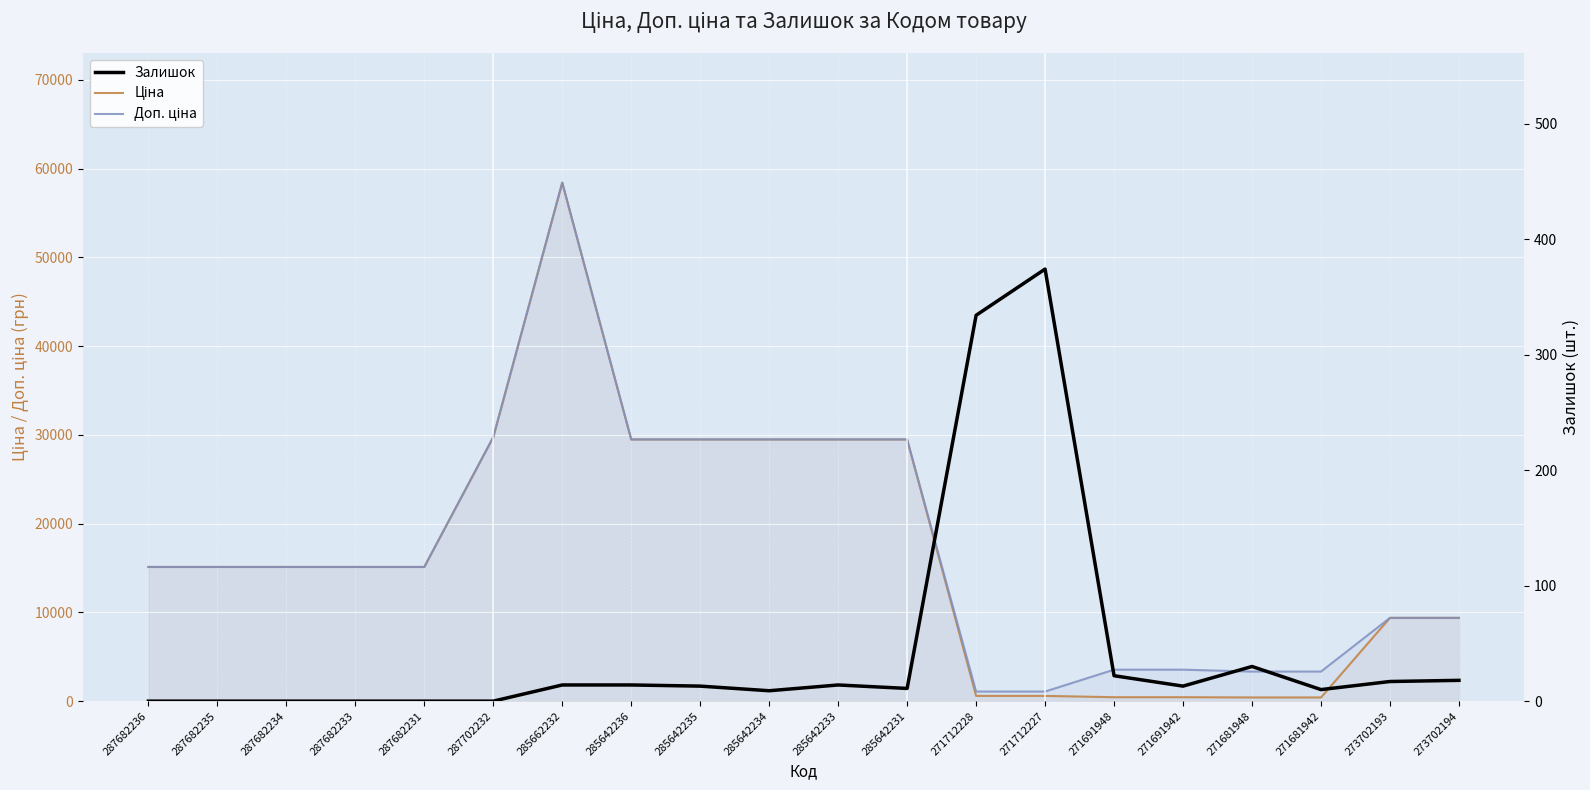

What is the difference between the maximum and minimum values in the Доп. ціна series?

57344.9